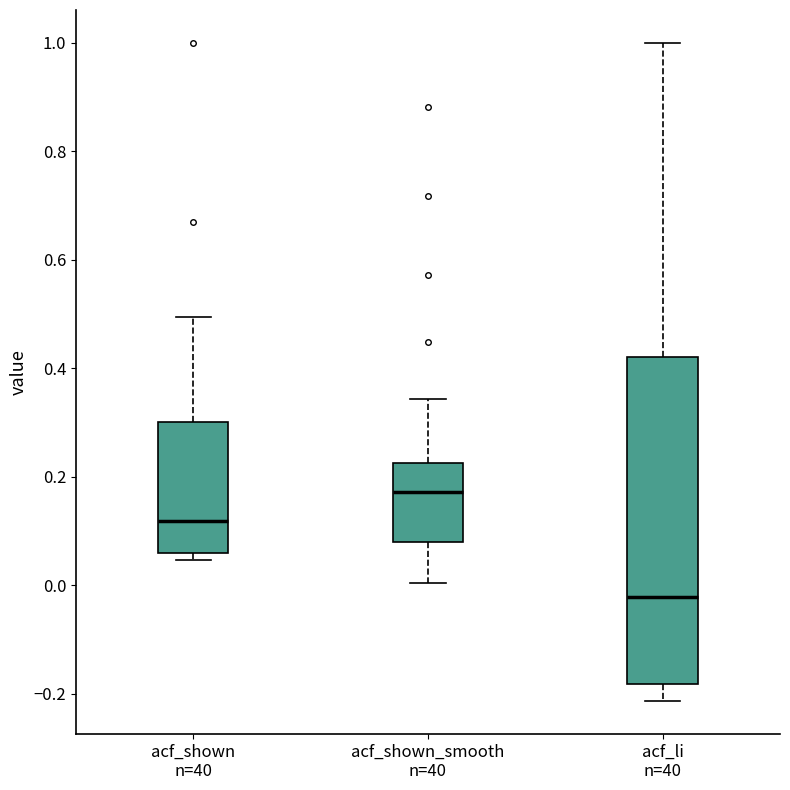

Which box is the tallest, from its lower edge to its upper edge?

acf_li n=40